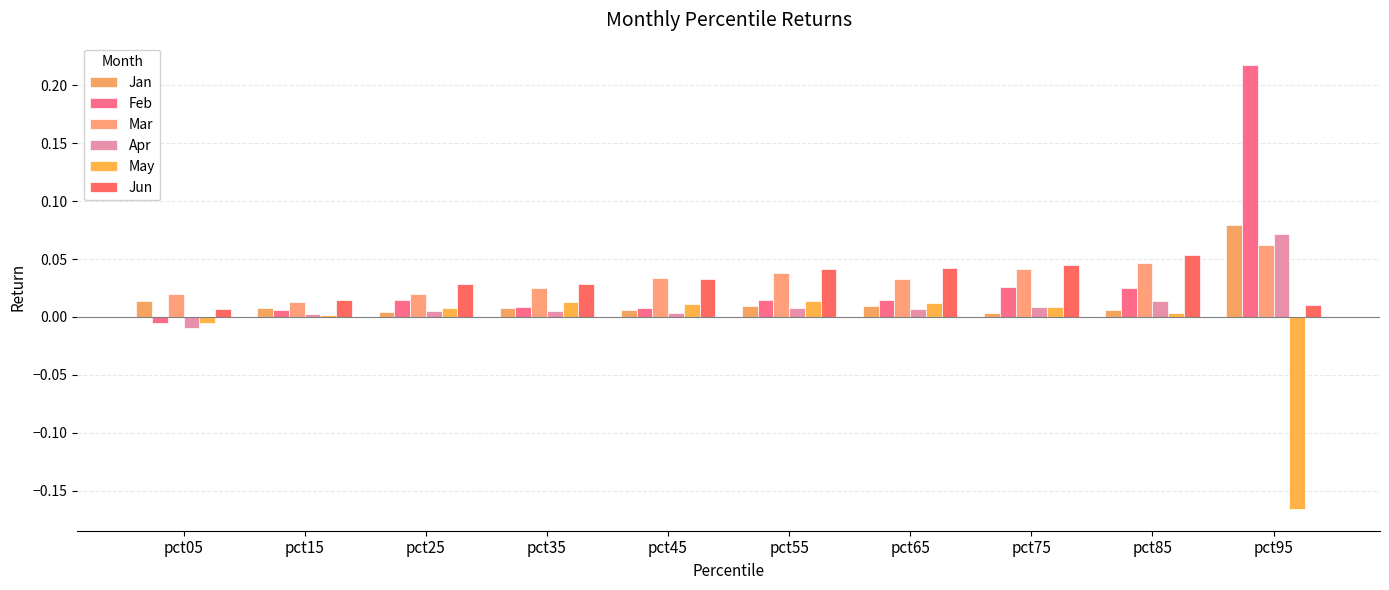

What are all the series names shown in the legend?

Jan, Feb, Mar, Apr, May, Jun